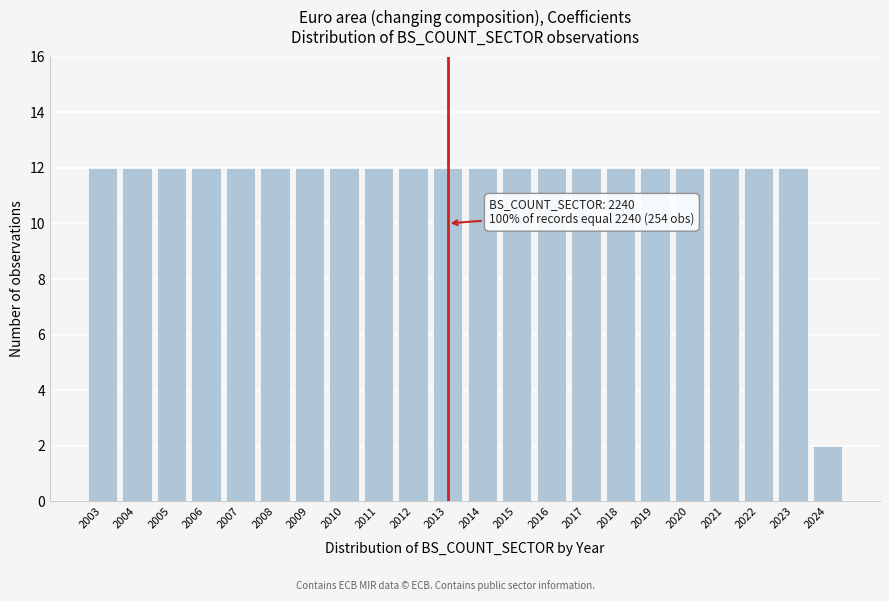

Reading left to right, list all the values displayed in this chart.

12	12	12	12	12	12	12	12	12	12	12	12	12	12	12	12	12	12	12	12	12	2